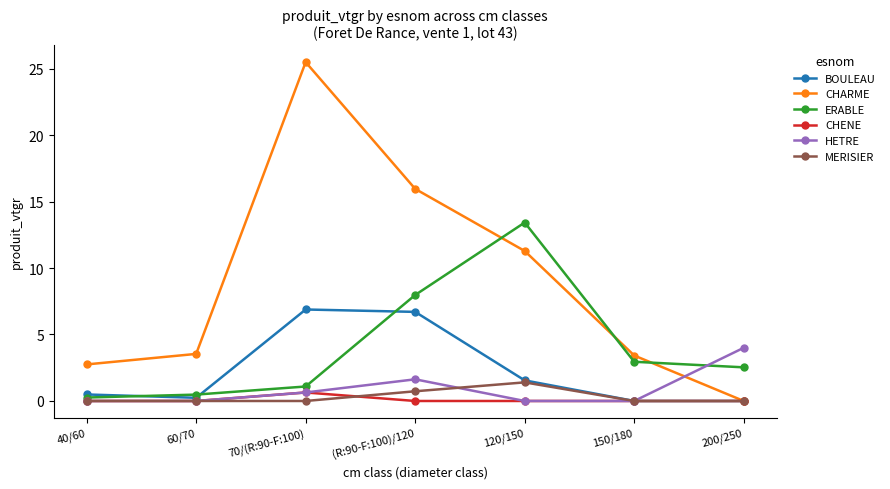

Which series has the largest range (max minus min)?

CHARME